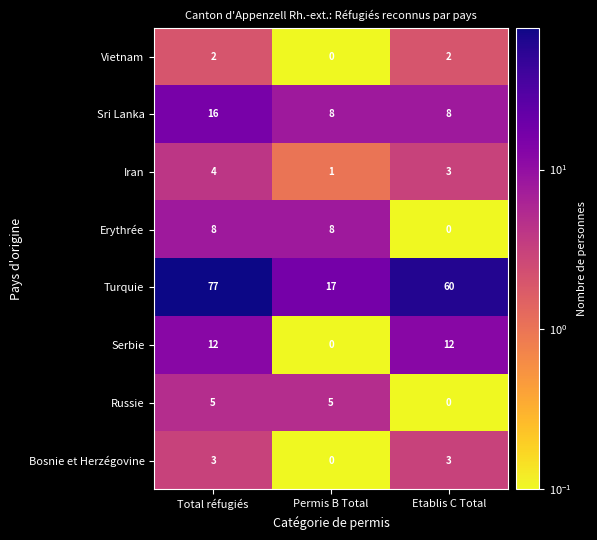

What is the difference between the highest and lowest values at Etablis C Total?

60